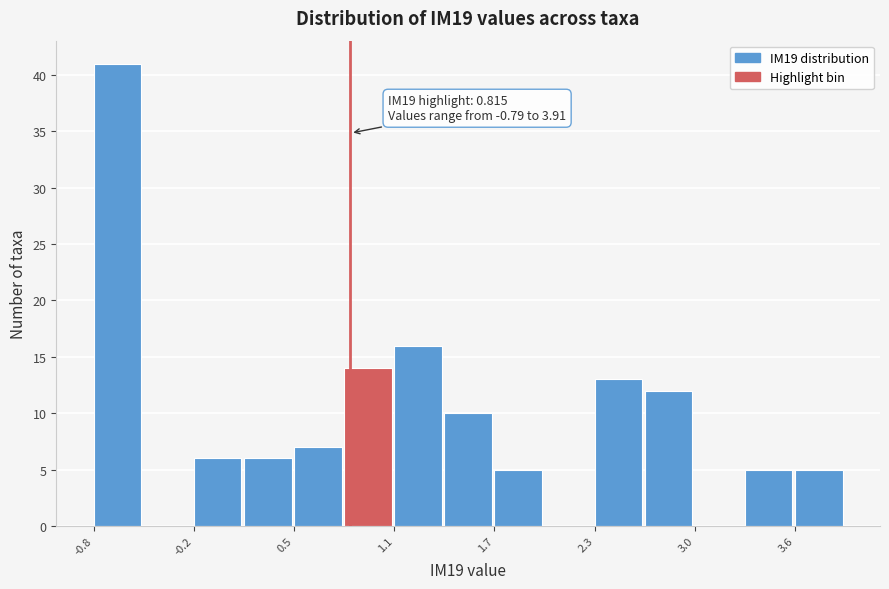

Around what value on the x-axis is the tallest bar? Give the approximate position of its centre, as read against the axis.

-0.6